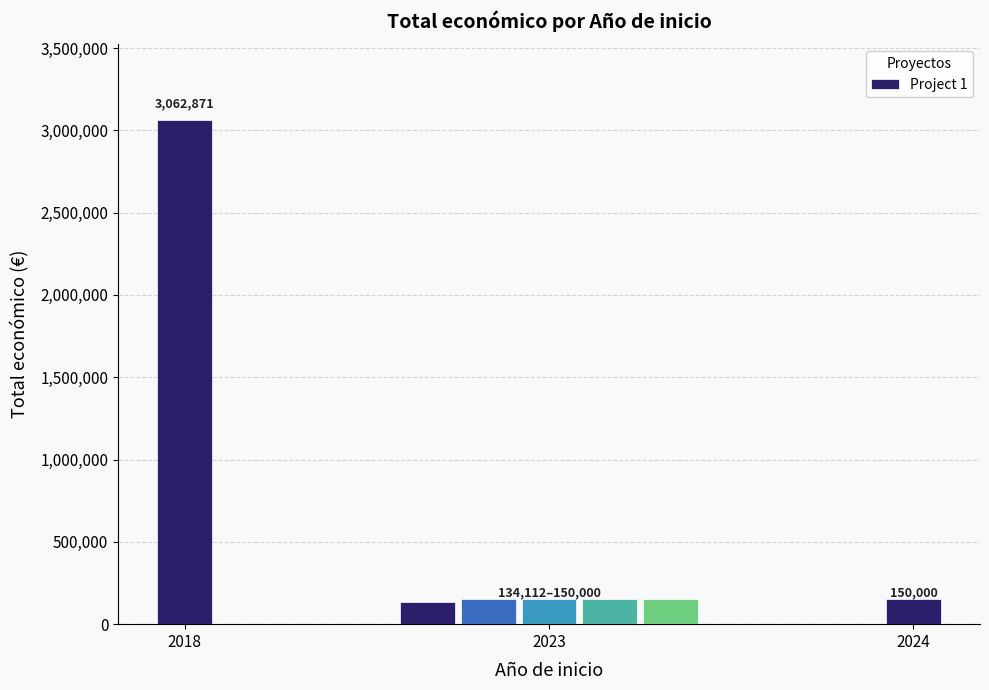

Which label corresponds to the largest value in the chart?

2018